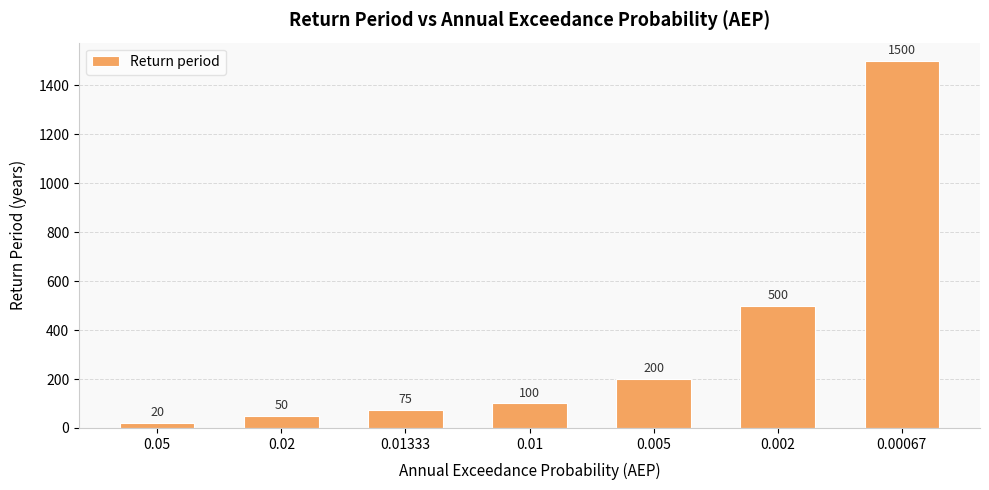

Which category has the highest value across all series?

0.00067